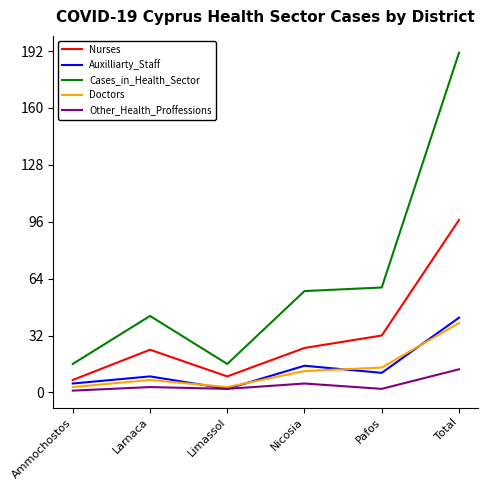

Does the chart have visible grid lines?

No